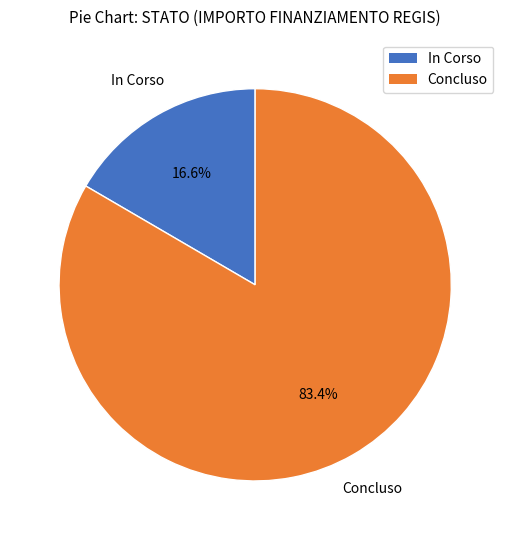

Does any single category account for the majority?

Yes